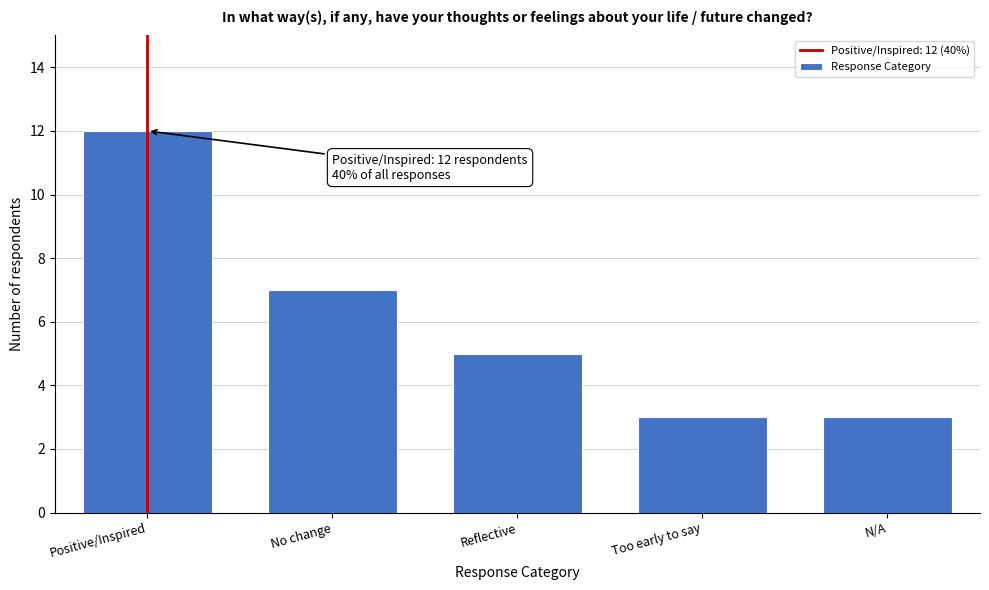

Reading left to right, transcribe all the data shown in this chart.

12	7	5	3	3